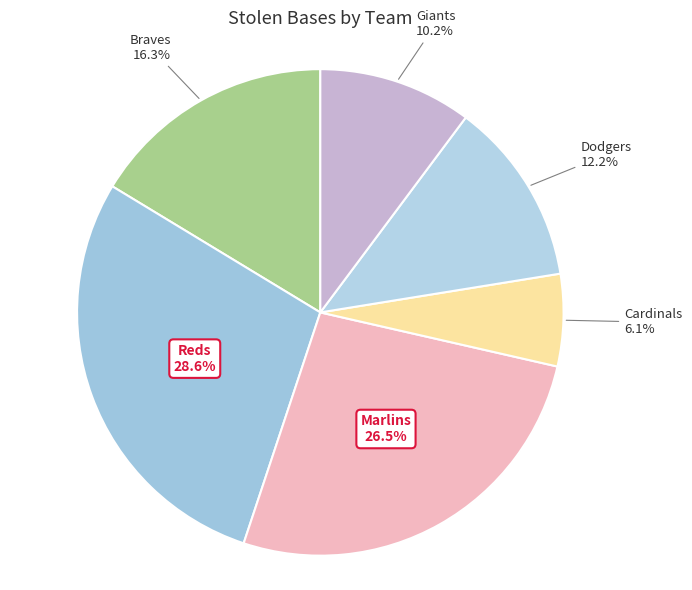

Is there a majority slice in this chart?

No